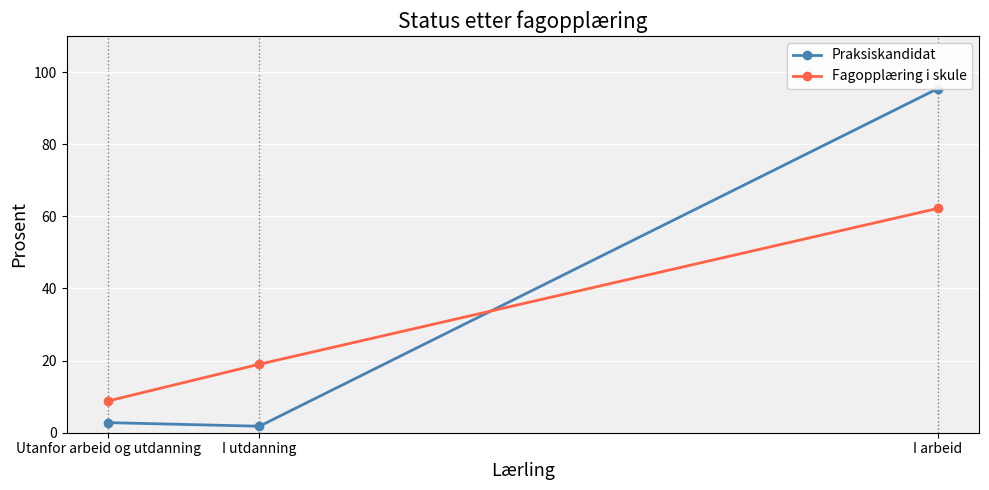

The value of Fagopplæring i skule at Utanfor arbeid og utdanning is 15.3. True or false?

False